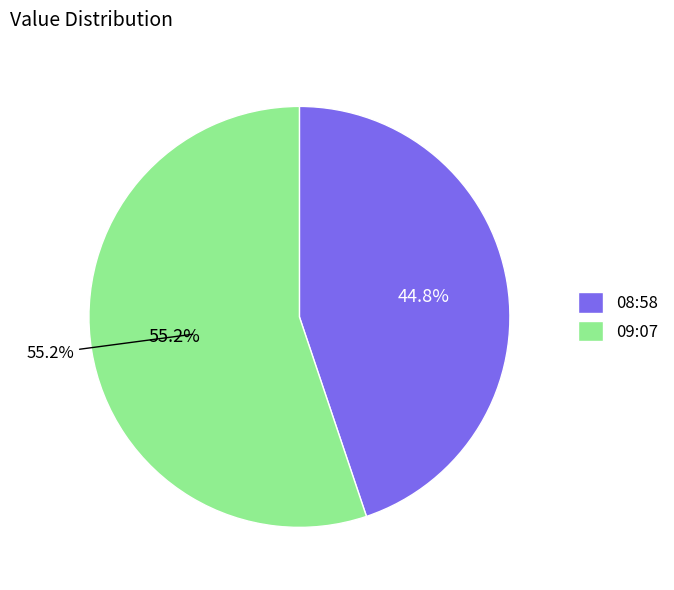

Rank the categories by value from lowest to highest.

2019-05-12T08:58:29.827Z, 2019-05-12T09:07:47.753Z